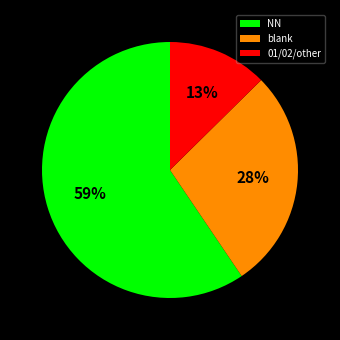

To the nearest percent, what percentage of the pie is NN?

59%